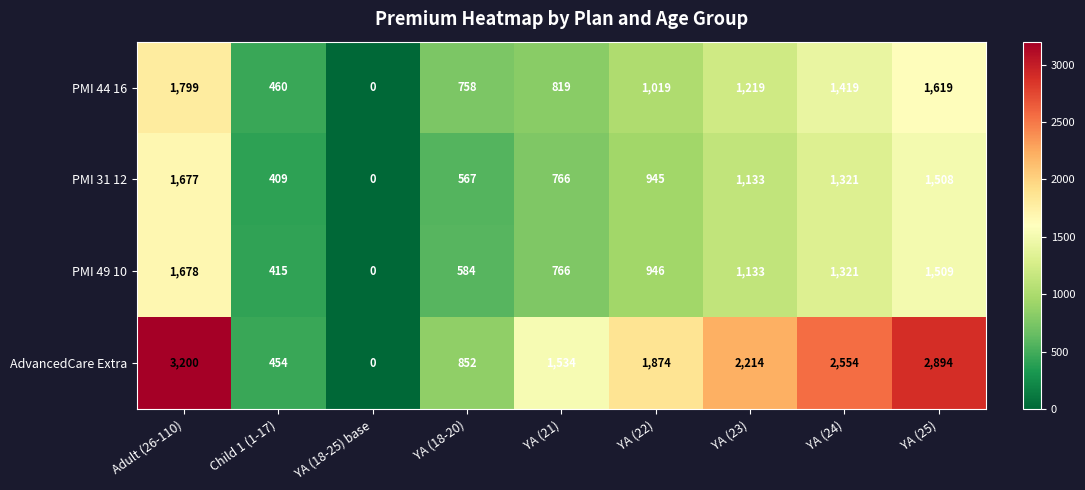

What is the total value across all series at YA (25)?

7530